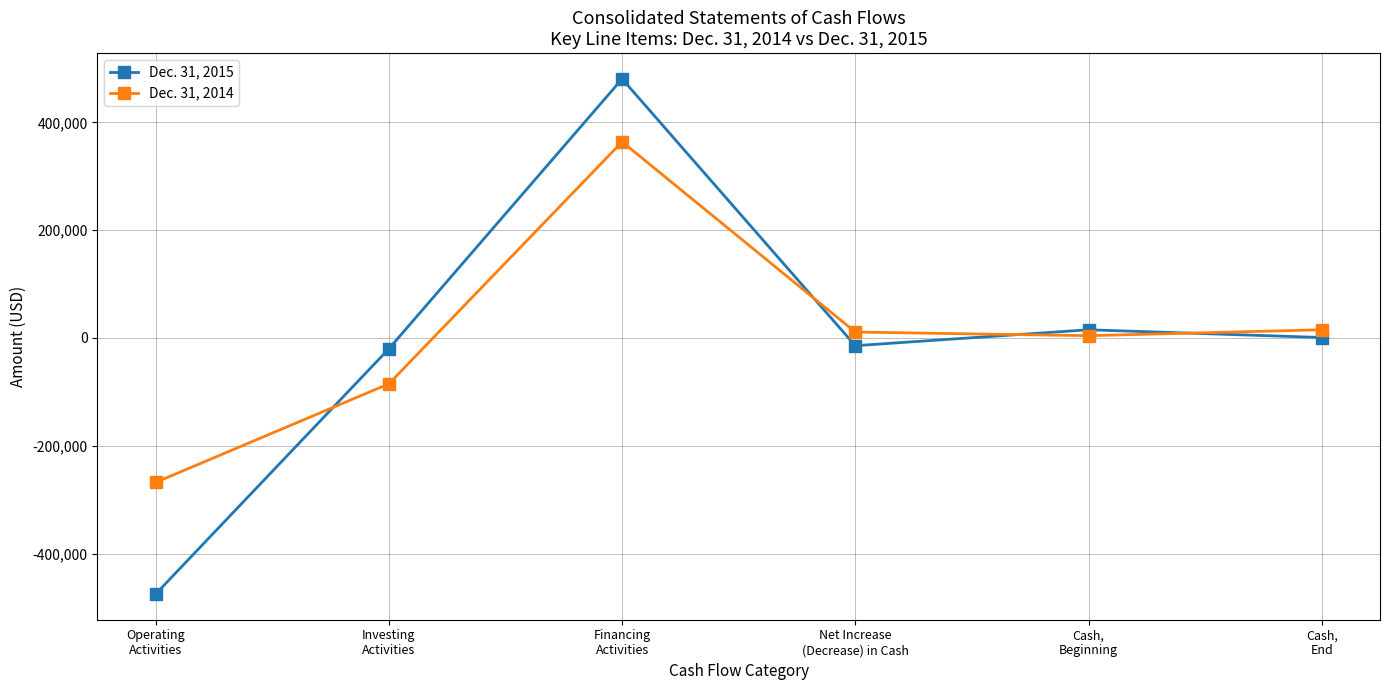

True or false: Dec. 31, 2015 has more than 2 points higher than both neighbors.

False